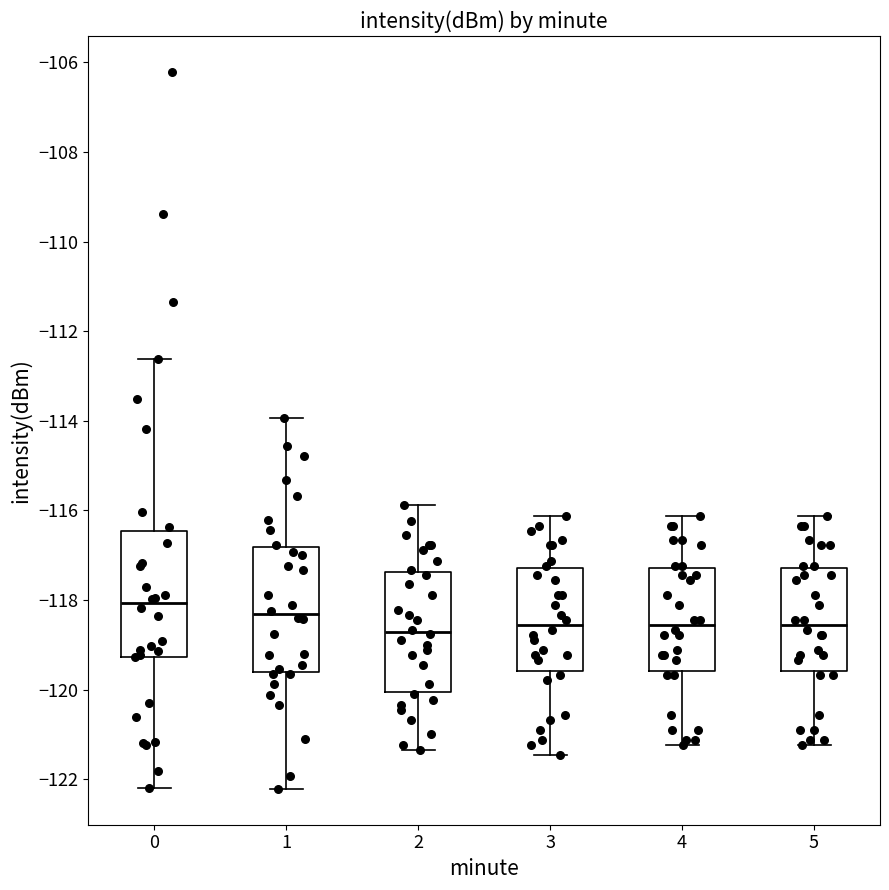

Where does the median line of the box at x = 2 sit on the y-axis? The values are not printed on the chart, so give them approximately, as read against the axis.

-118.8